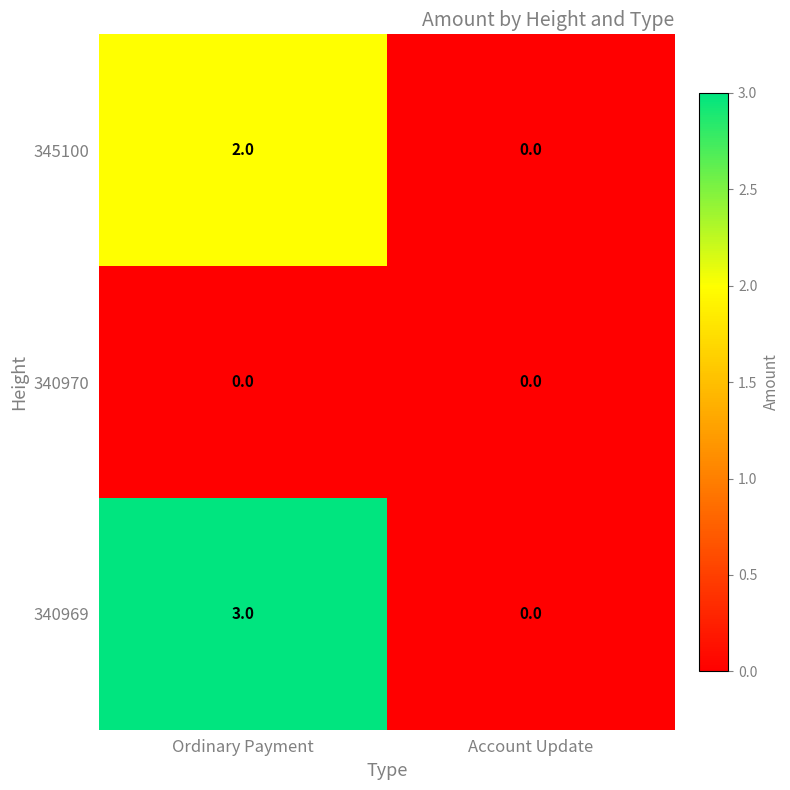

True or false: 340970 has a value of 0 at Ordinary Payment.

True